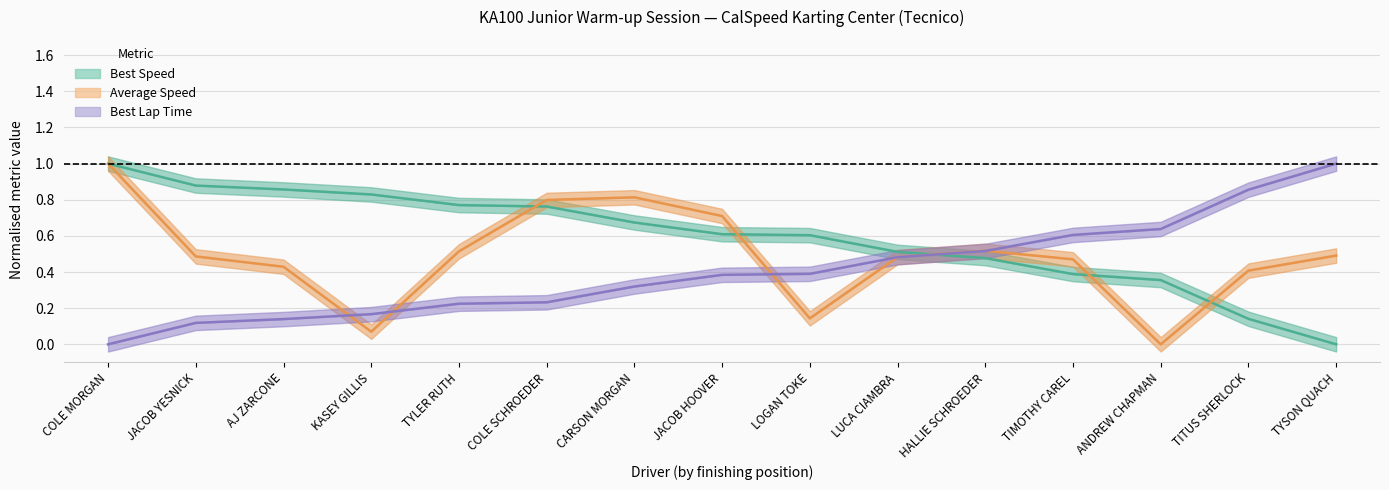

The value of Best Lap Time at TITUS SHERLOCK is 0.9. True or false?

True